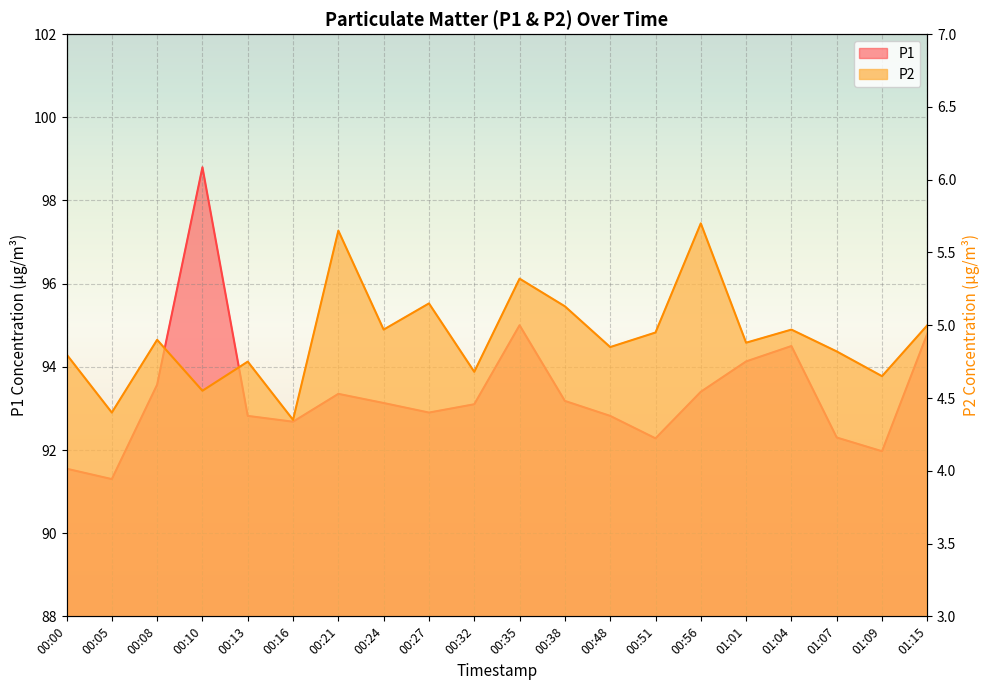

At how many categories does at least one series exceed 6?

20